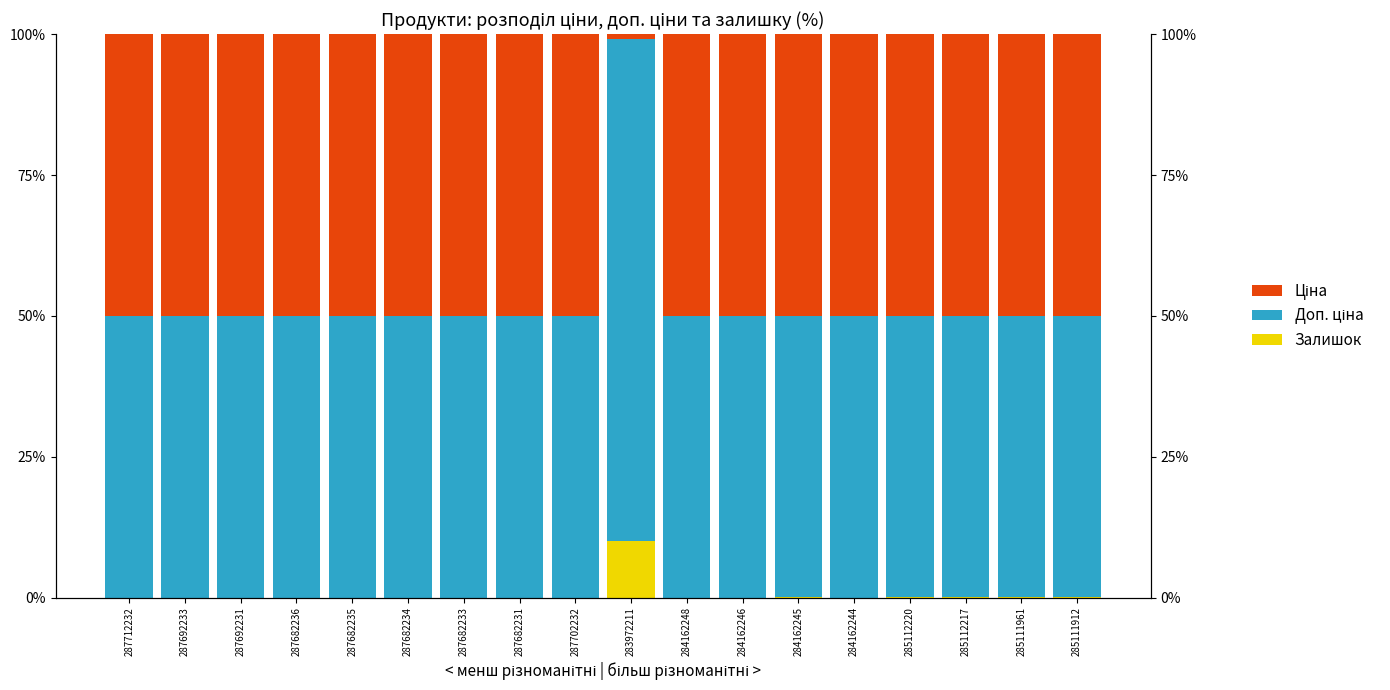

What is the label of the 10th bar from the right?

287702232